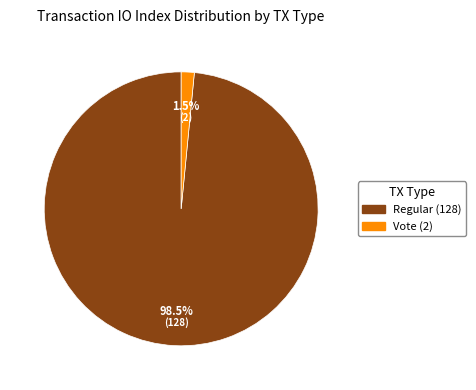

Which category accounts for the majority?

Regular (128)